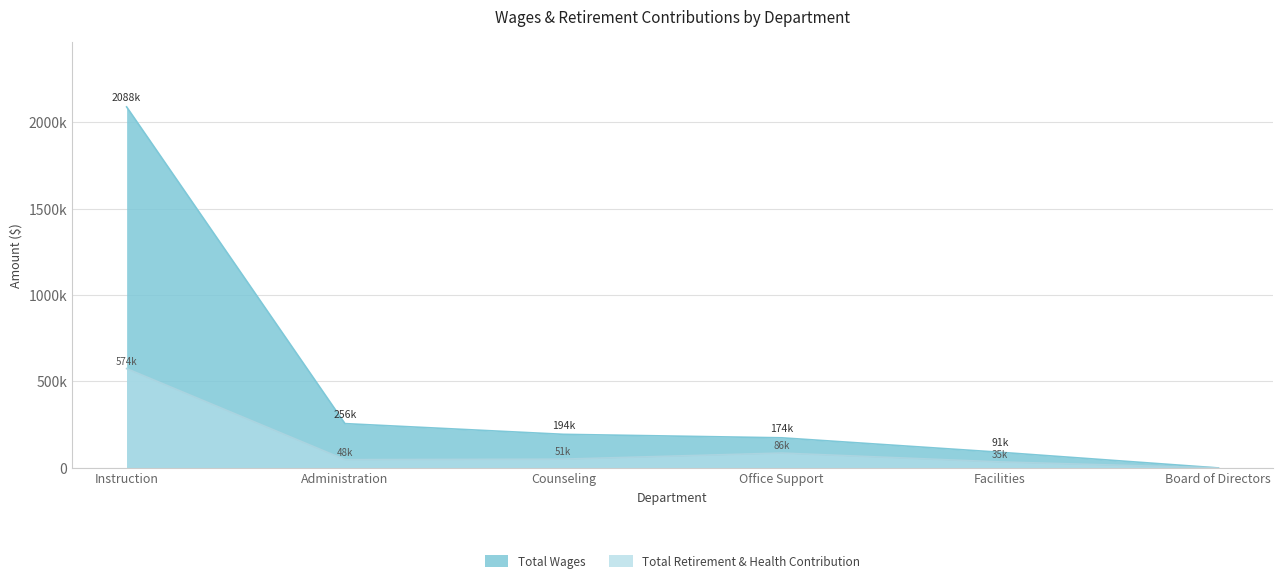

Reading left to right, transcribe all the data shown in this chart.

Total Wages: 2087735	256306	194333	174207	90652	0
Total Retirement & Health Contribution: 574350	47960	50857	86164	34898	0